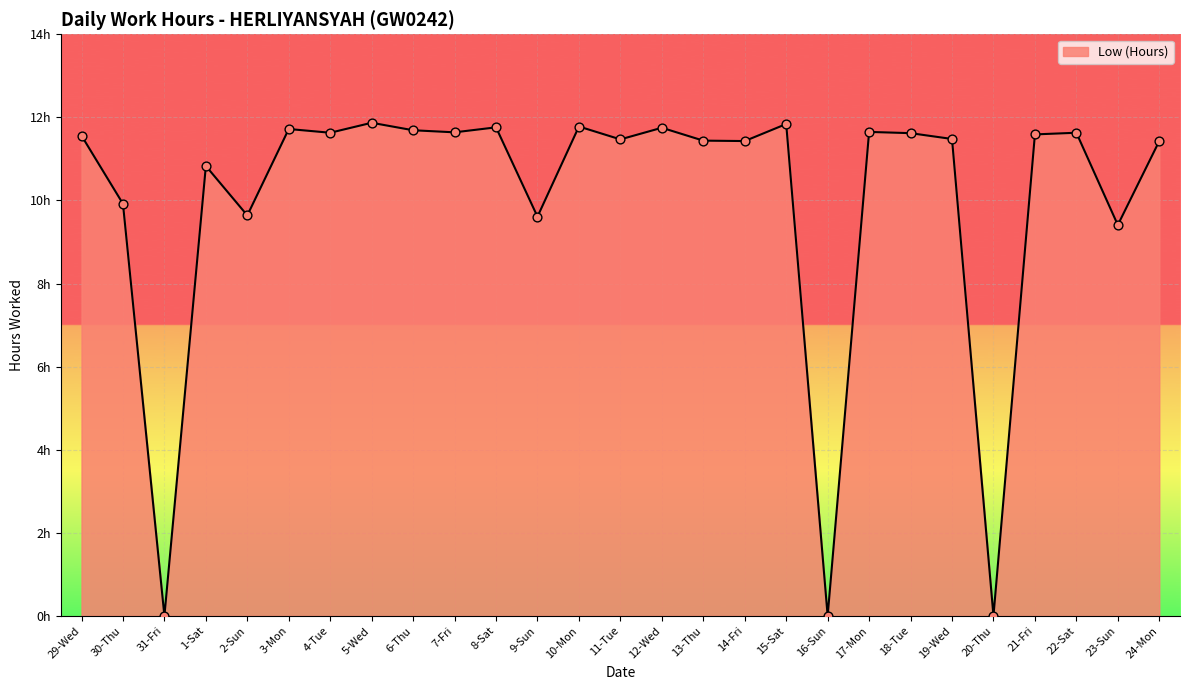

What is the change in value from 4-Tue to 5-Wed?

+0.2